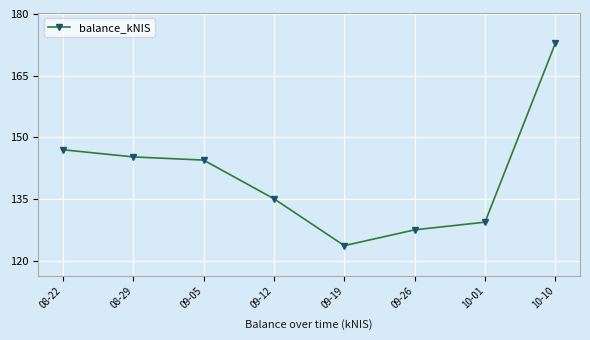

Is it true that the value at 09-19 is 220.4?

False